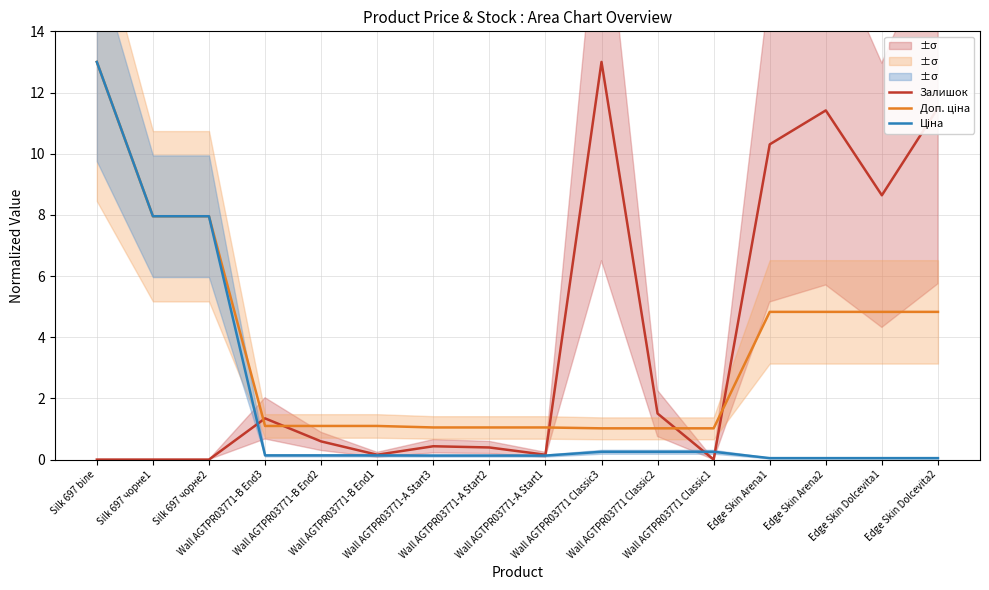

At which category does Залишок reach its first local valley?

Wall AGTPR03771-B End1